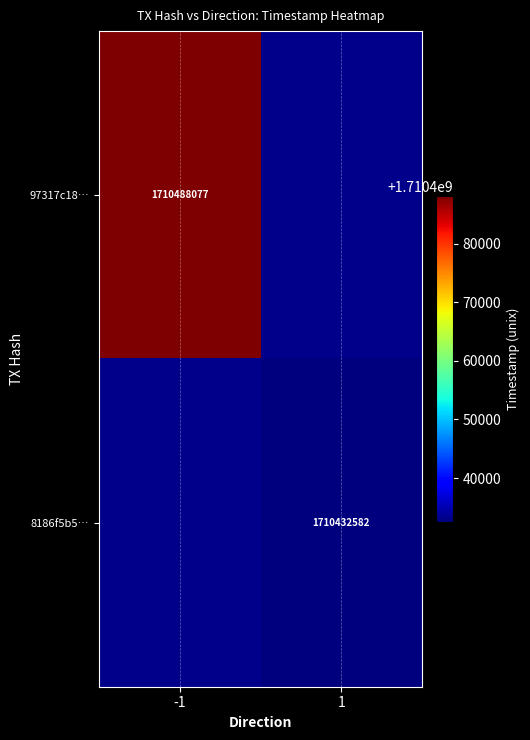

Count the number of data series in this chart.

2